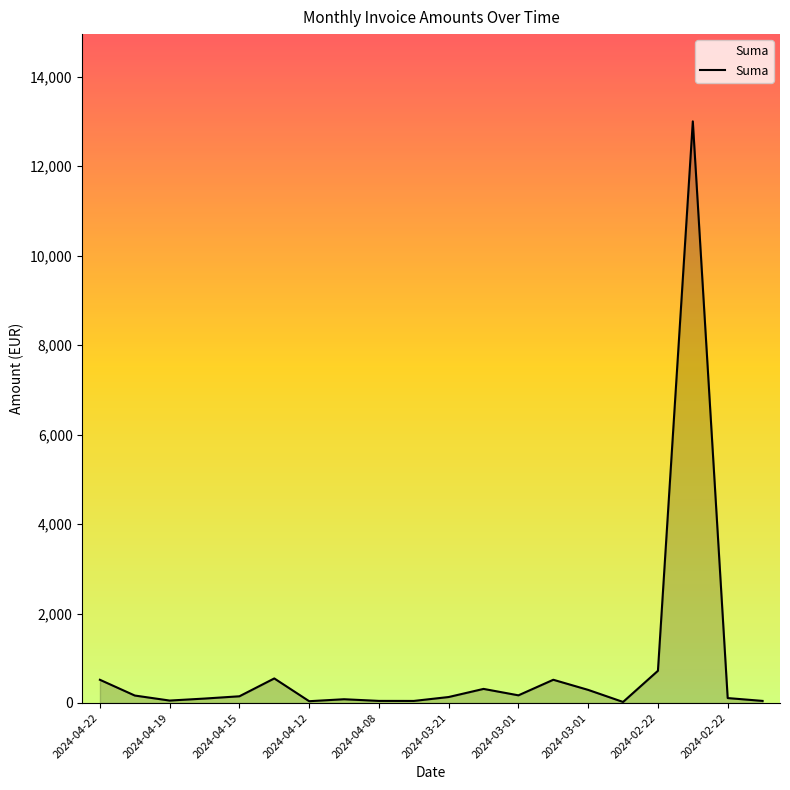

What is the greatest value displayed?

13000.0